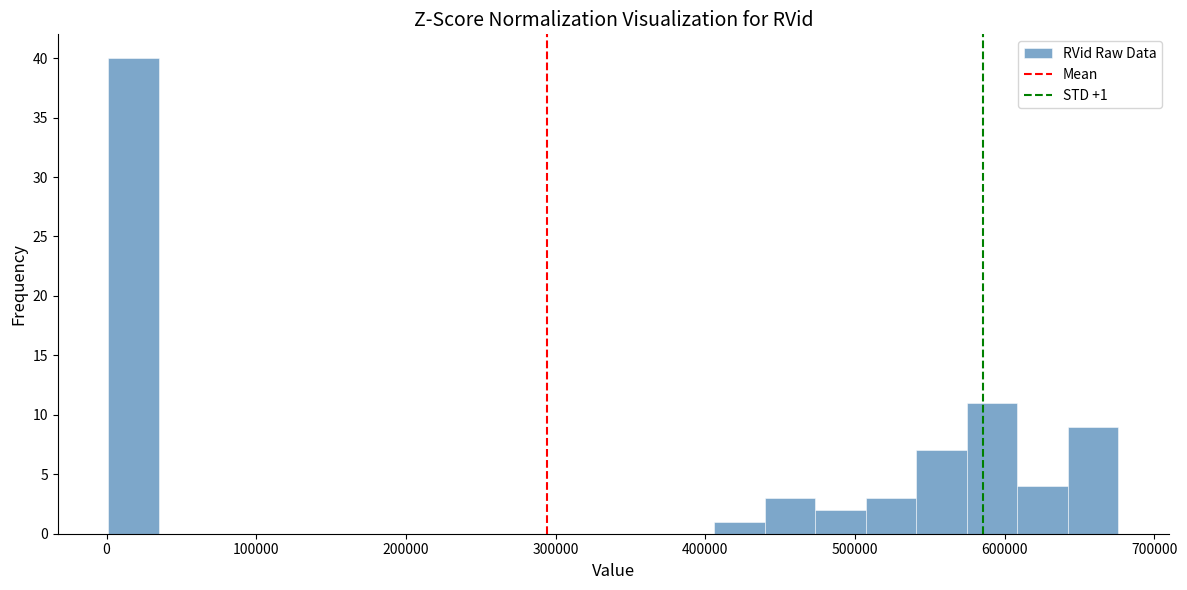

Around what value on the x-axis is the tallest bar? Give the approximate position of its centre, as read against the axis.

20000